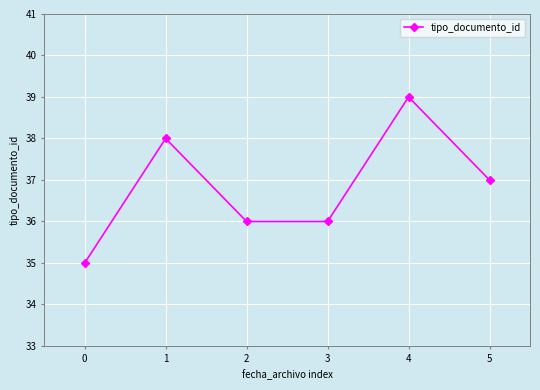

What is the average value?

37